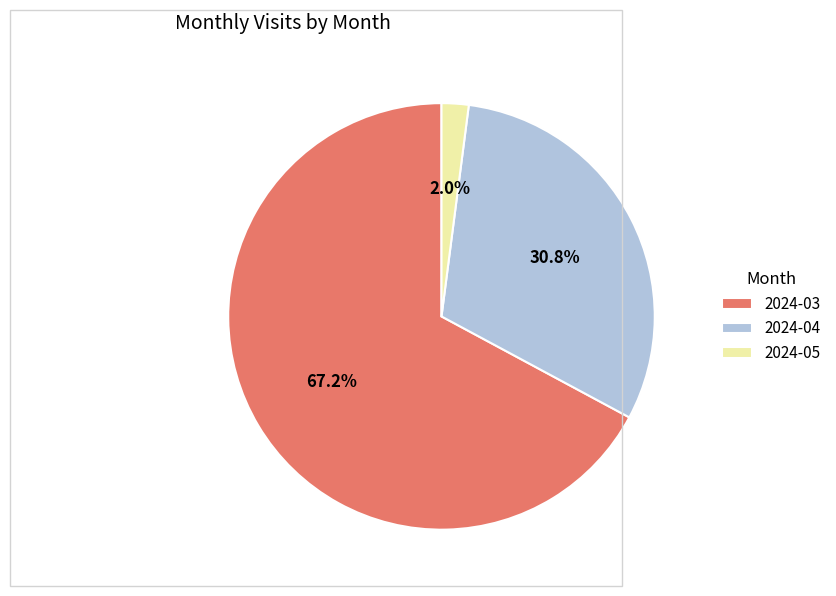

Does 2024-05 account for over 50% of the chart?

No